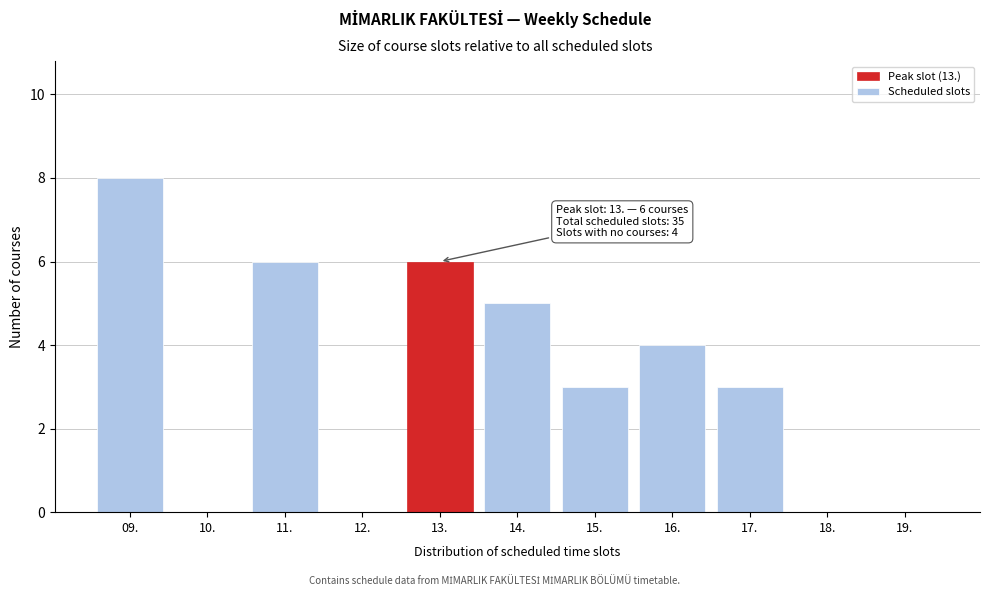

Reading left to right, list all the values displayed in this chart.

09.=8	10.=0	11.=6	12.=0	13.=6	14.=5	15.=3	16.=4	17.=3	18.=0	19.=0